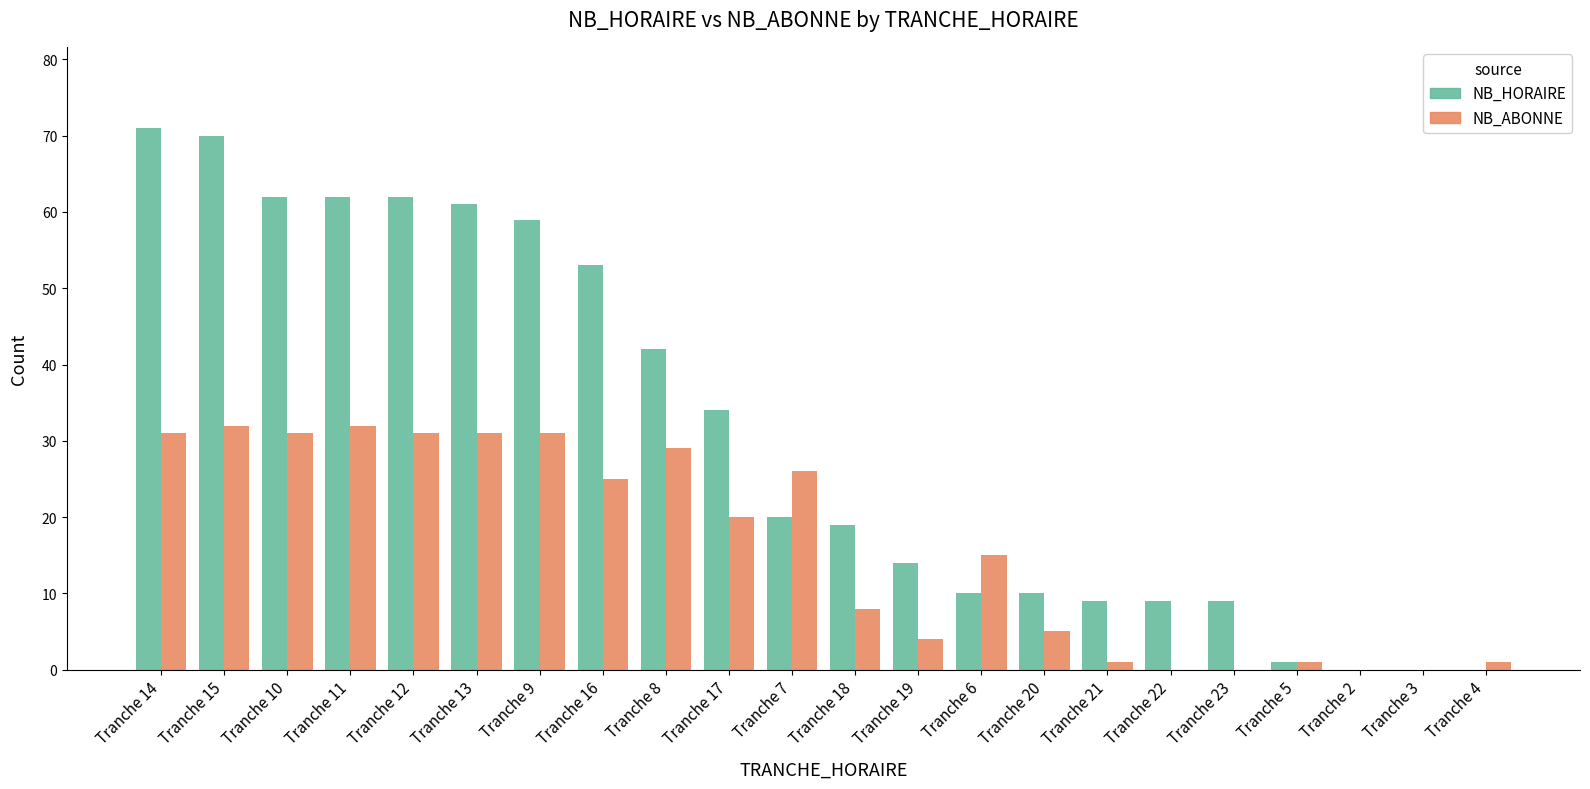

What is the total value across all series at Tranche 7?

46